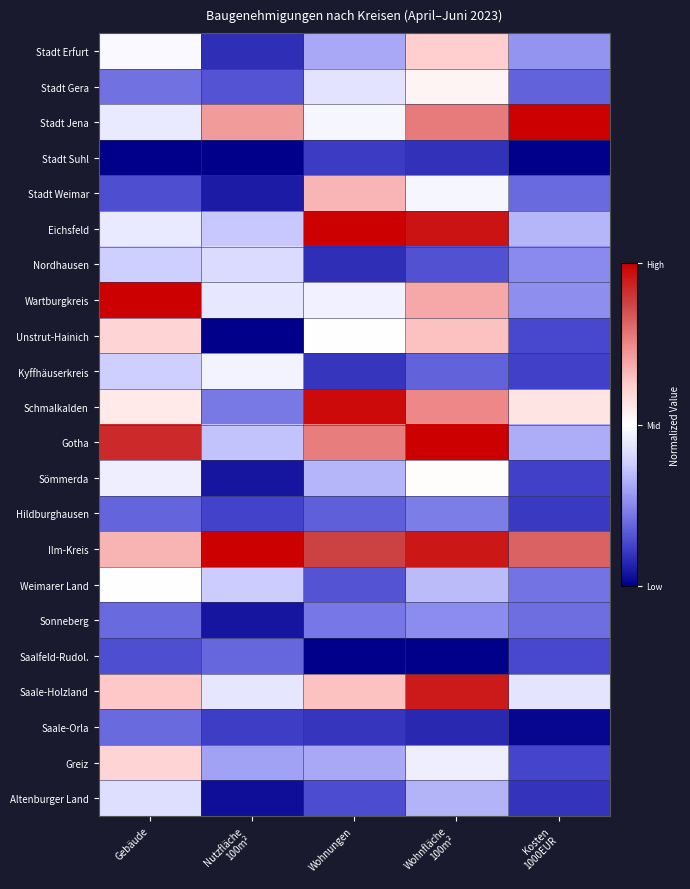

Which label corresponds to the largest value in the chart?

Kosten
1000EUR